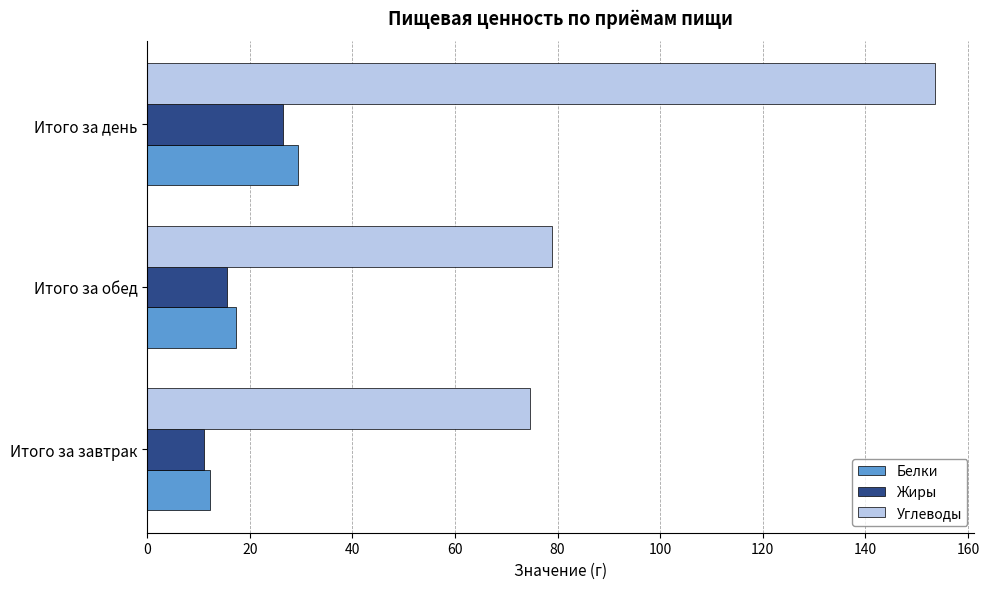

Is it true that Белки equals 29.4 at Итого за день?

True